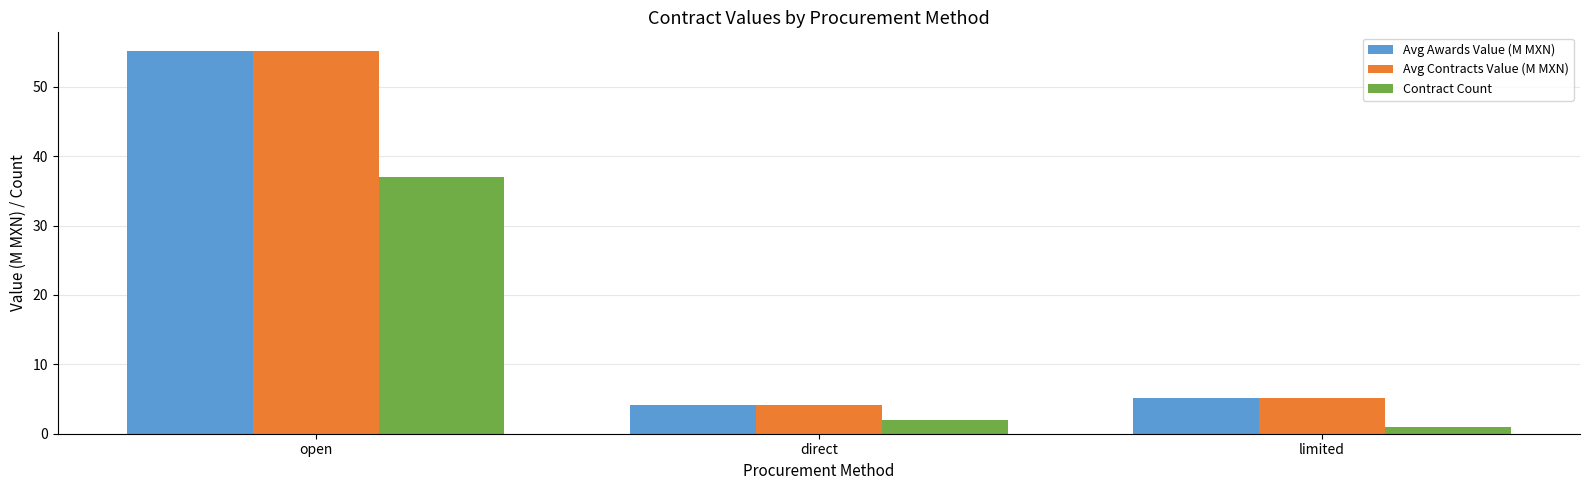

What is the spread (max minus min) of values at direct?

2.1